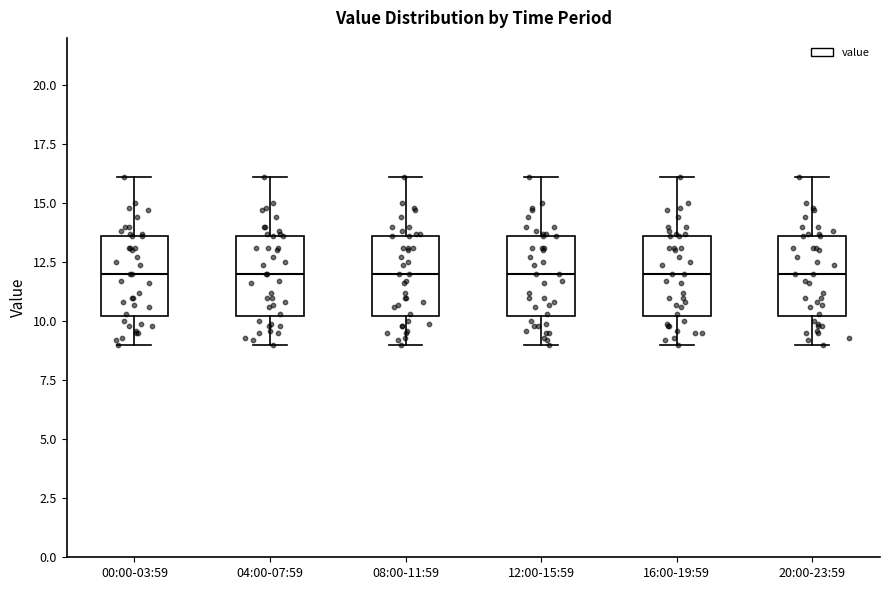

Reading left to right, transcribe this box plot: for each box, give where its median line is, the range the box spans, and where its two whiskers end, as read against the y-axis. The values are not printed on the chart, so give them approximately, as read against the axis.

00:00-03:59: median 12.0, box 10.0 to 13.5, whiskers 9.0 to 16.0
04:00-07:59: median 12.0, box 10.0 to 13.5, whiskers 9.0 to 16.0
08:00-11:59: median 12.0, box 10.0 to 13.5, whiskers 9.0 to 16.0
12:00-15:59: median 12.0, box 10.0 to 13.5, whiskers 9.0 to 16.0
16:00-19:59: median 12.0, box 10.0 to 13.5, whiskers 9.0 to 16.0
20:00-23:59: median 12.0, box 10.0 to 13.5, whiskers 9.0 to 16.0